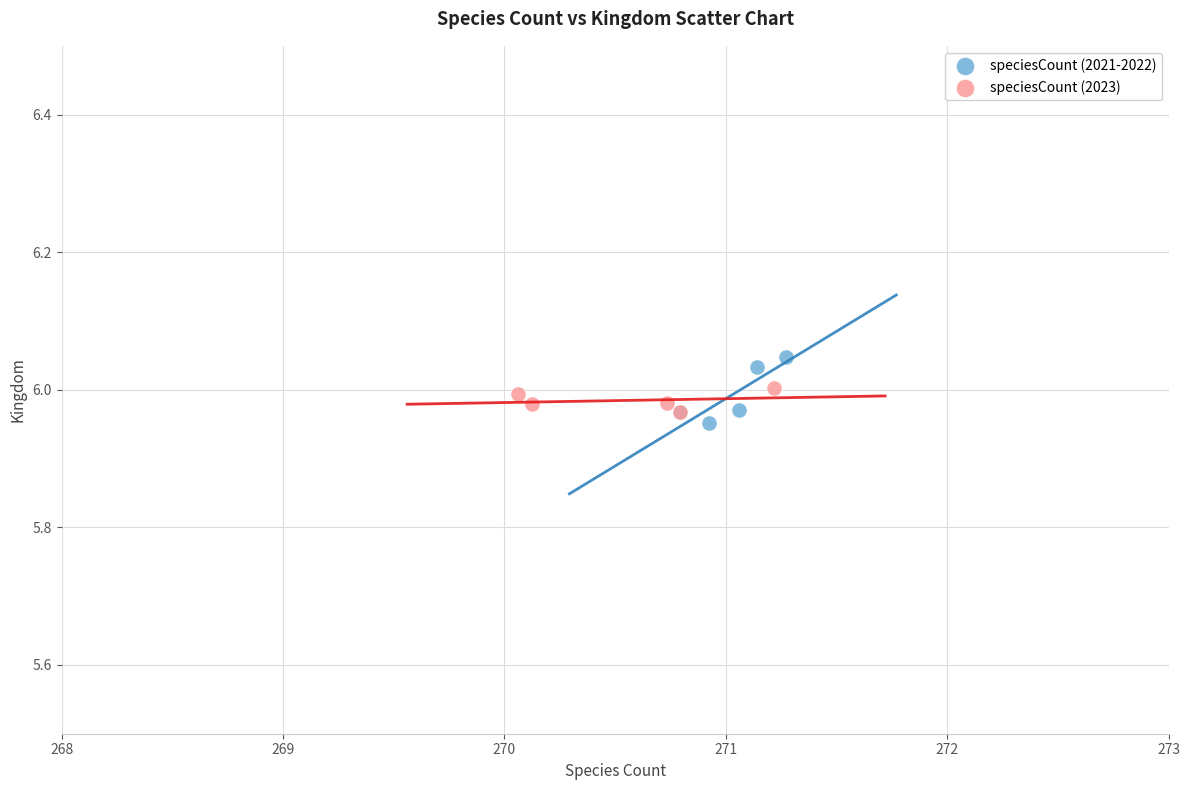

Which series has the widest spread of Y values?

speciesCount (2021-2022)